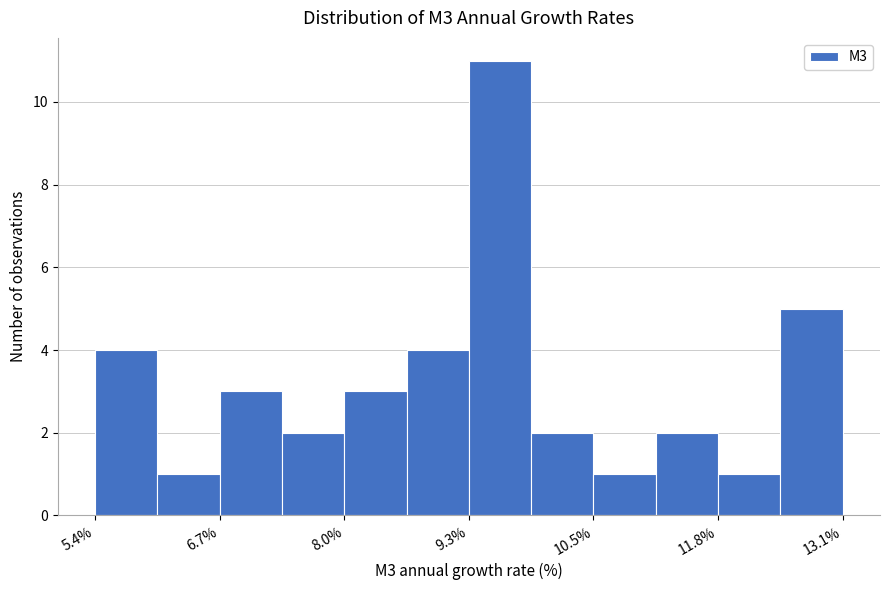

Around what value on the x-axis is the tallest bar? Give the approximate position of its centre, as read against the axis.

9.6